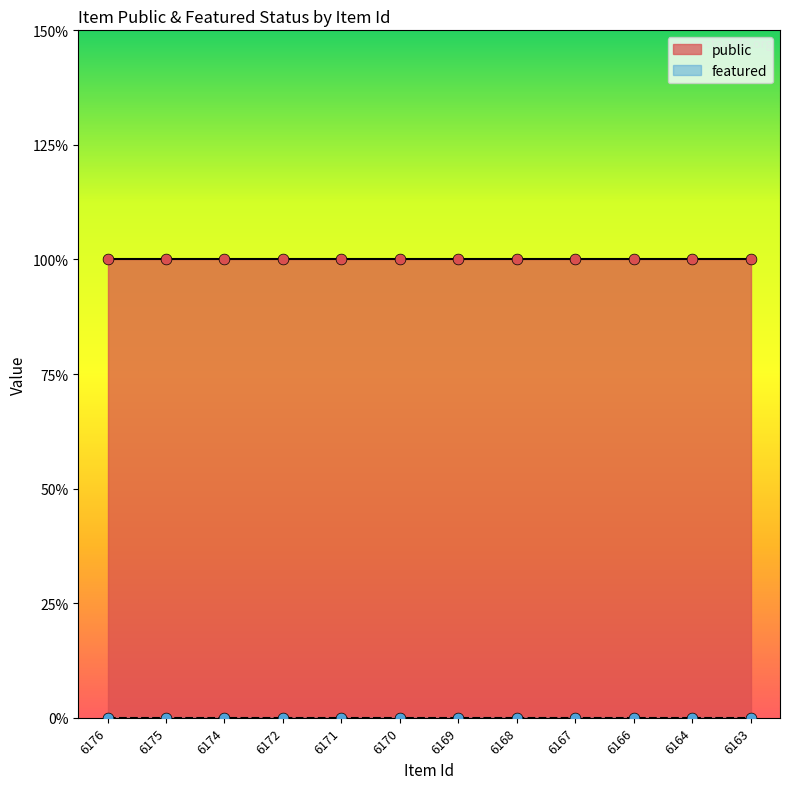

Which series reaches the minimum Y coordinate?

featured